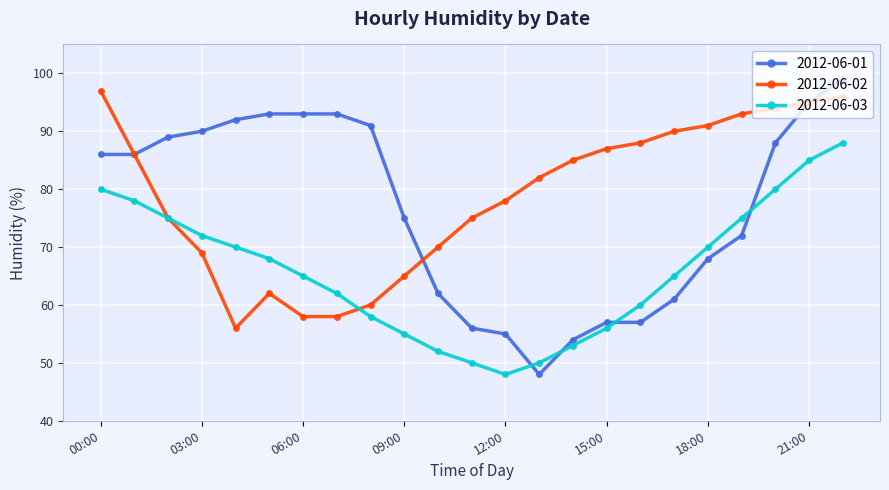

List the series in order of their overall mean, lowest first.

2012-06-03, 2012-06-01, 2012-06-02